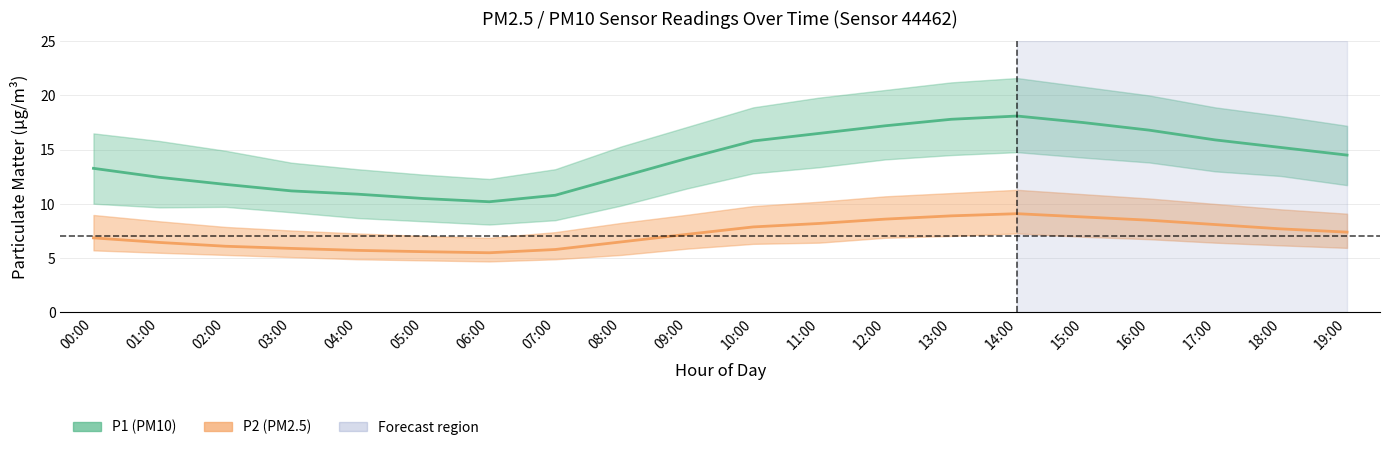

What is the maximum value shown in the chart?

18.1